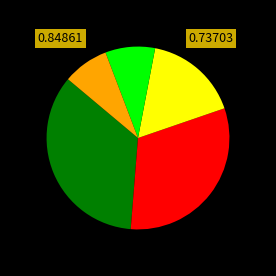

To the nearest percent, what is the difference between the largest and smallest slice percentages?

27%